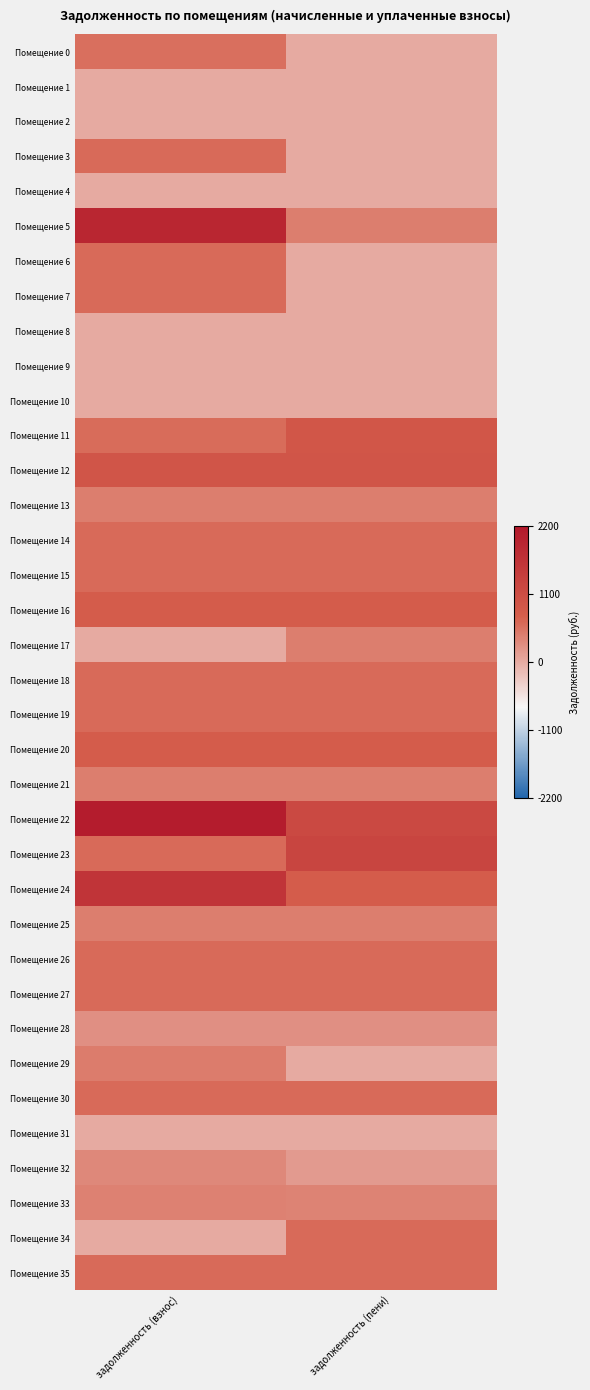

Reading left to right, what are all the values shown in this chart?

Помещение 0: задолженность (взнос)=572.6	задолженность (пени)=0.0
Помещение 1: задолженность (взнос)=0.0	задолженность (пени)=0.0
Помещение 2: задолженность (взнос)=0.0	задолженность (пени)=0.0
Помещение 3: задолженность (взнос)=633.4	задолженность (пени)=0.0
Помещение 4: задолженность (взнос)=0.0	задолженность (пени)=0.0
Помещение 5: задолженность (взнос)=1906.1	задолженность (пени)=443.4
Помещение 6: задолженность (взнос)=630.9	задолженность (пени)=0.0
Помещение 7: задолженность (взнос)=630.9	задолженность (пени)=0.0
Помещение 8: задолженность (взнос)=0.0	задолженность (пени)=0.0
Помещение 9: задолженность (взнос)=0.0	задолженность (пени)=0.0
Помещение 10: задолженность (взнос)=0.0	задолженность (пени)=0.0
Помещение 11: задолженность (взнос)=617.3	задолженность (пени)=912.8
Помещение 12: задолженность (взнос)=942.0	задолженность (пени)=935.8
Помещение 13: задолженность (взнос)=434.7	задолженность (пени)=434.7
Помещение 14: задолженность (взнос)=624.7	задолженность (пени)=624.7
Помещение 15: задолженность (взнос)=630.9	задолженность (пени)=630.9
Помещение 16: задолженность (взнос)=802.3	задолженность (пени)=802.3
Помещение 17: задолженность (взнос)=0.0	задолженность (пени)=438.4
Помещение 18: задолженность (взнос)=628.5	задолженность (пени)=628.5
Помещение 19: задолженность (взнос)=630.9	задолженность (пени)=630.9
Помещение 20: задолженность (взнос)=802.3	задолженность (пени)=802.3
Помещение 21: задолженность (взнос)=444.6	задолженность (пени)=444.6
Помещение 22: задолженность (взнос)=2100.2	задолженность (пени)=1201.7
Помещение 23: задолженность (взнос)=630.9	задолженность (пени)=1261.9
Помещение 24: задолженность (взнос)=1607.1	задолженность (пени)=803.6
Помещение 25: задолженность (взнос)=444.6	задолженность (пени)=444.6
Помещение 26: задолженность (взнос)=630.9	задолженность (пени)=630.9
Помещение 27: задолженность (взнос)=632.2	задолженность (пени)=632.2
Помещение 28: задолженность (взнос)=262.4	задолженность (пени)=262.4
Помещение 29: задолженность (взнос)=447.1	задолженность (пени)=0.0
Помещение 30: задолженность (взнос)=633.4	задолженность (пени)=633.4
Помещение 31: задолженность (взнос)=0.0	задолженность (пени)=0.0
Помещение 32: задолженность (взнос)=334.7	задолженность (пени)=163.6
Помещение 33: задолженность (взнос)=402.5	задолженность (пени)=390.2
Помещение 34: задолженность (взнос)=0.0	задолженность (пени)=633.4
Помещение 35: задолженность (взнос)=633.4	задолженность (пени)=633.4